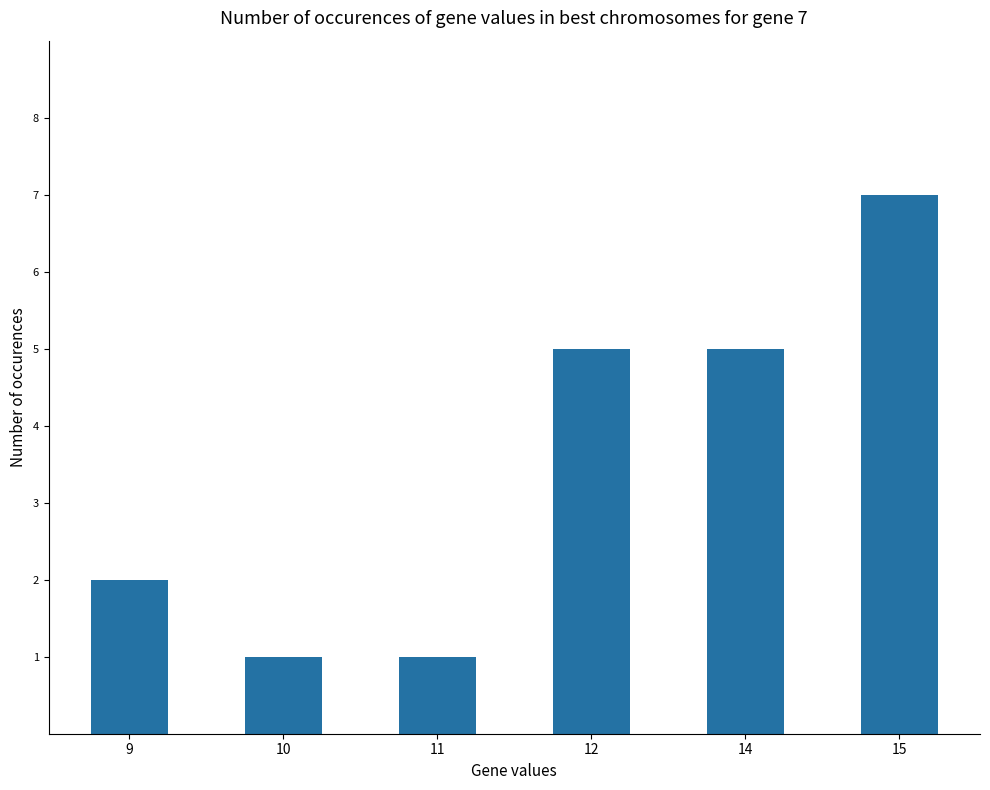

At which category does the chart reach its peak across all series?

15